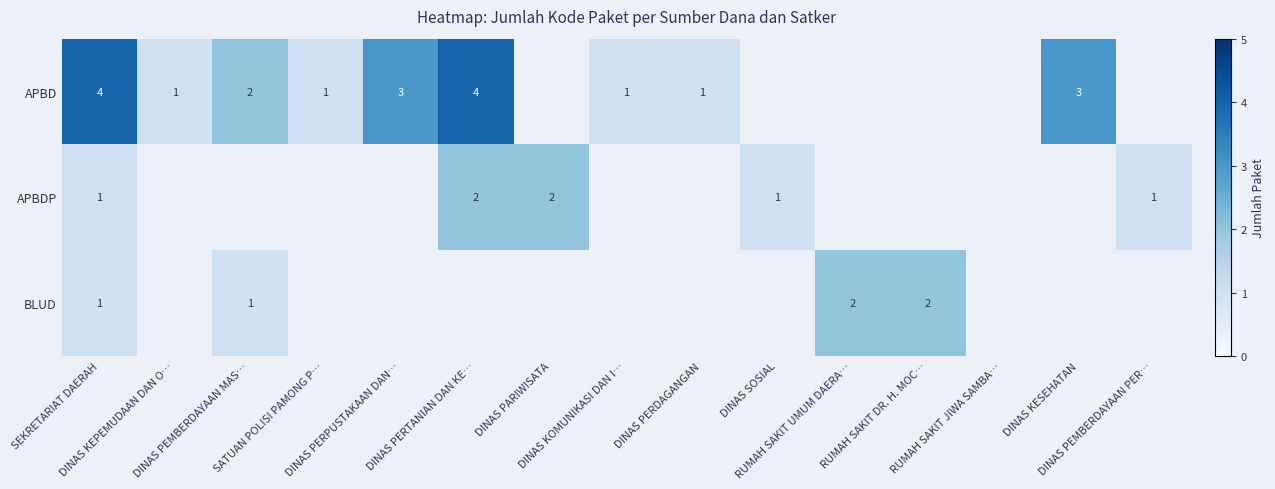

Is the value of BLUD at DINAS SOSIAL greater than the value of APBDP at SATUAN POLISI PAMONG P…?

No